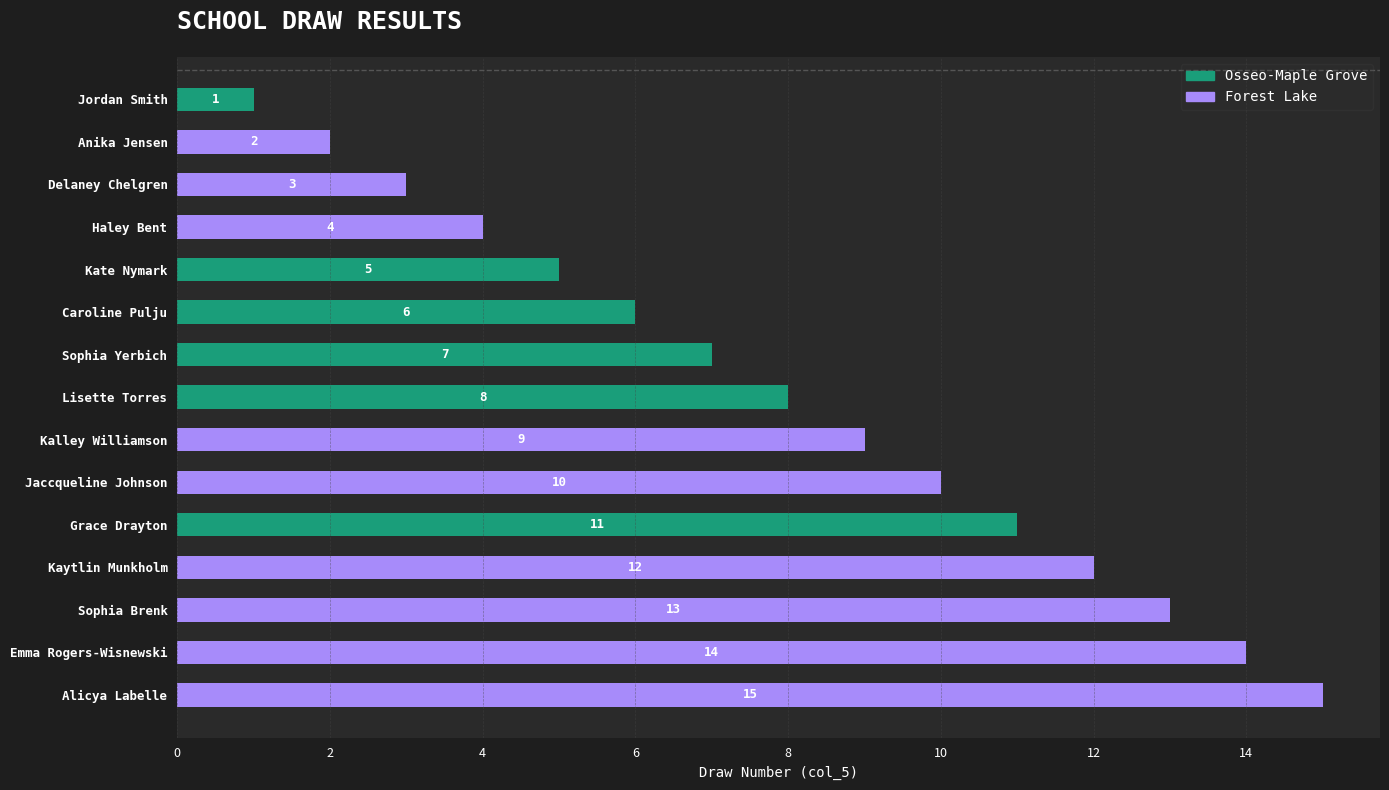

At which category is the sum across all series the highest?

Alicya Labelle